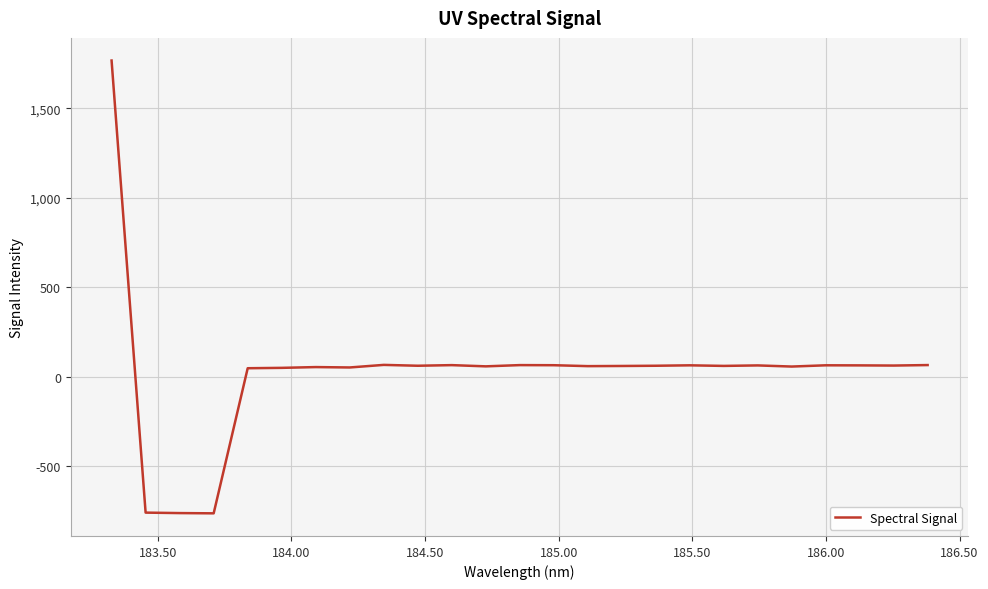

What is the minimum value shown in the chart?

-763.2